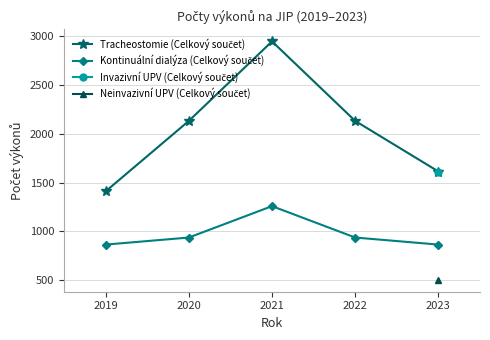

Which series has the largest range (max minus min)?

Tracheostomie (Celkový součet)